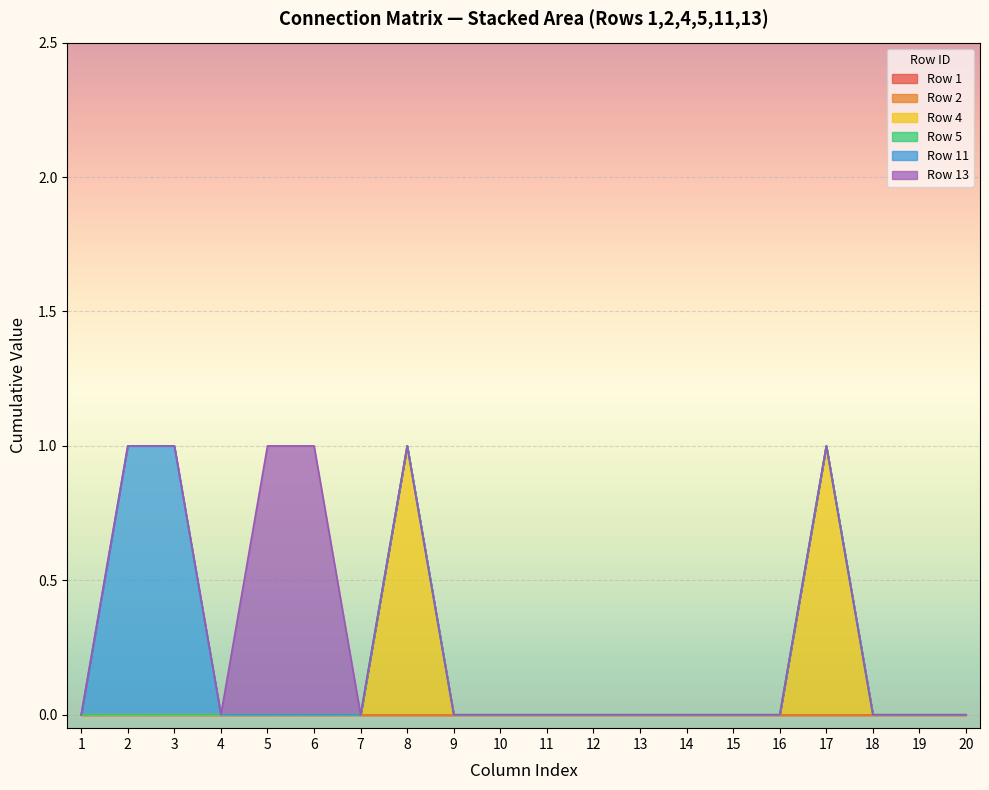

Is it true that Row 11 equals 0 at 18?

True